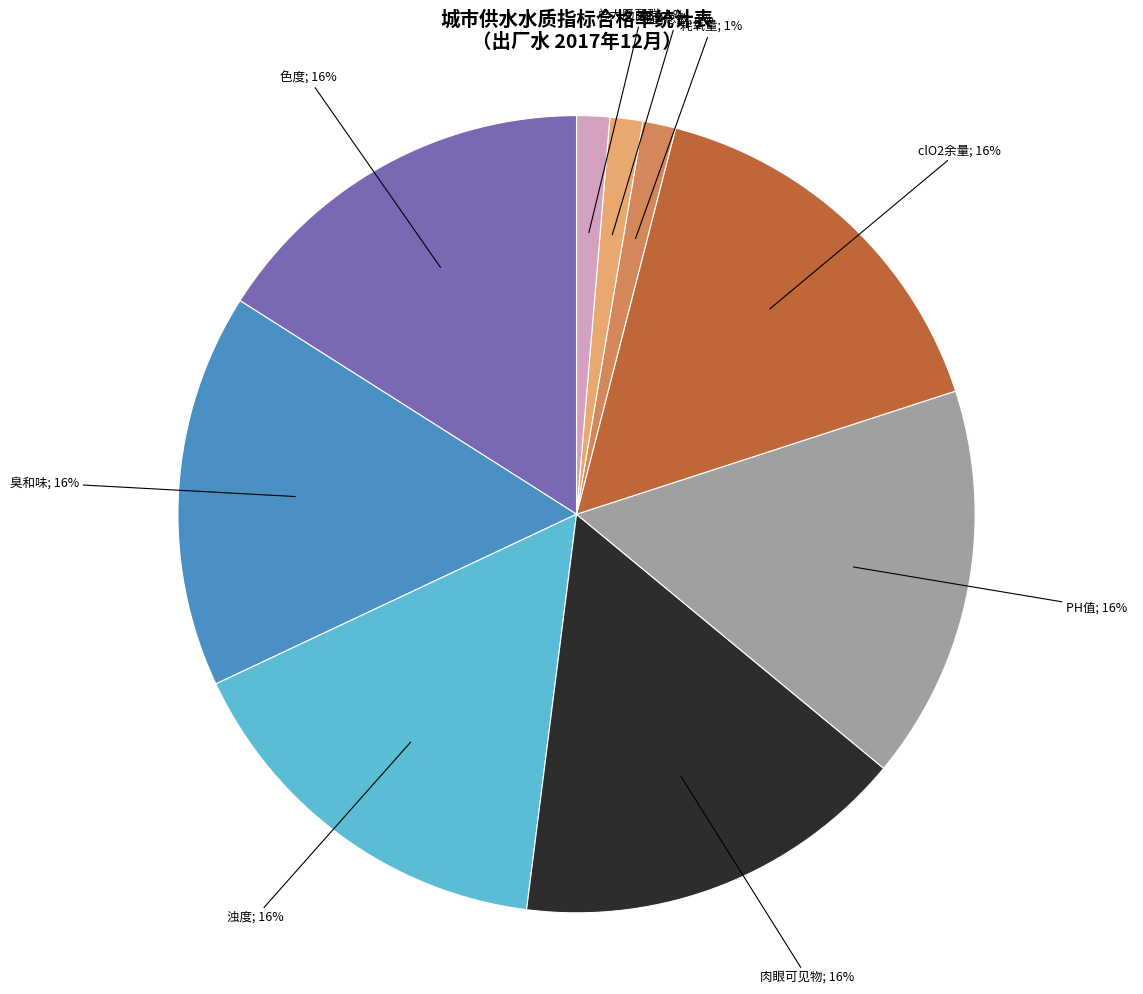

To the nearest percent, what is the difference between the largest and smallest slice percentages?

15%